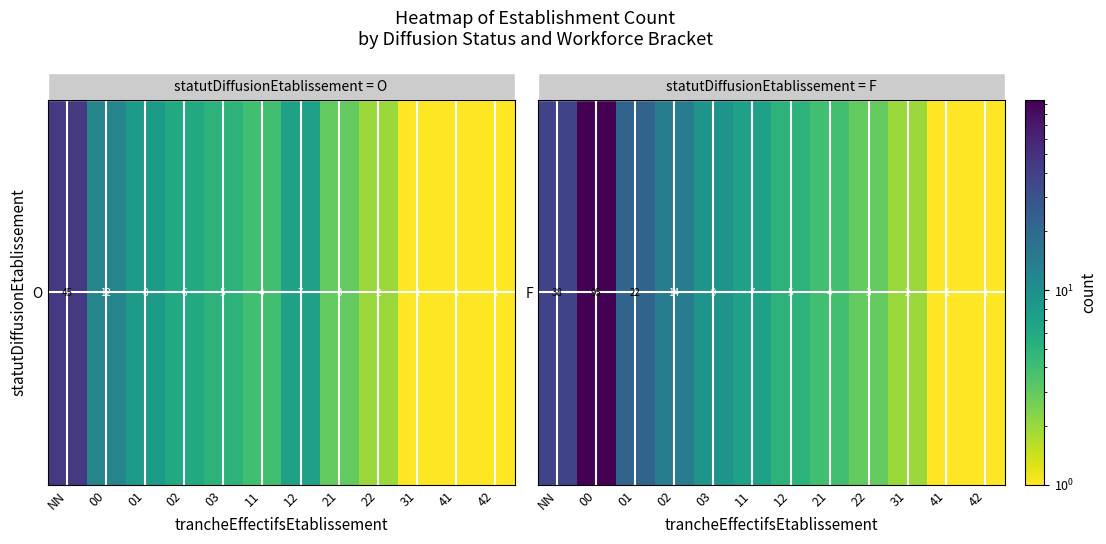

How many data points does each series have?

12